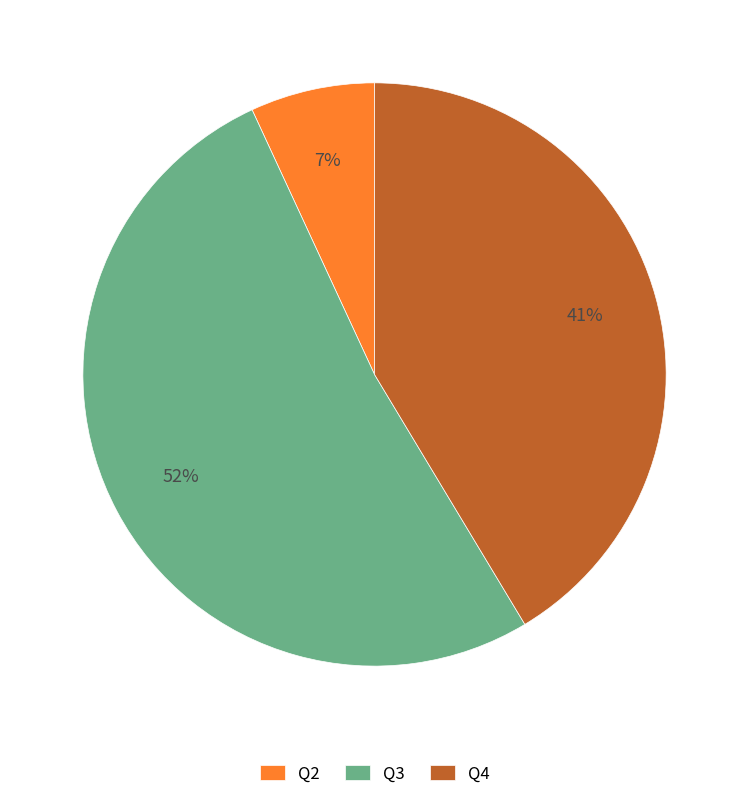

How many slices are in this pie chart?

3